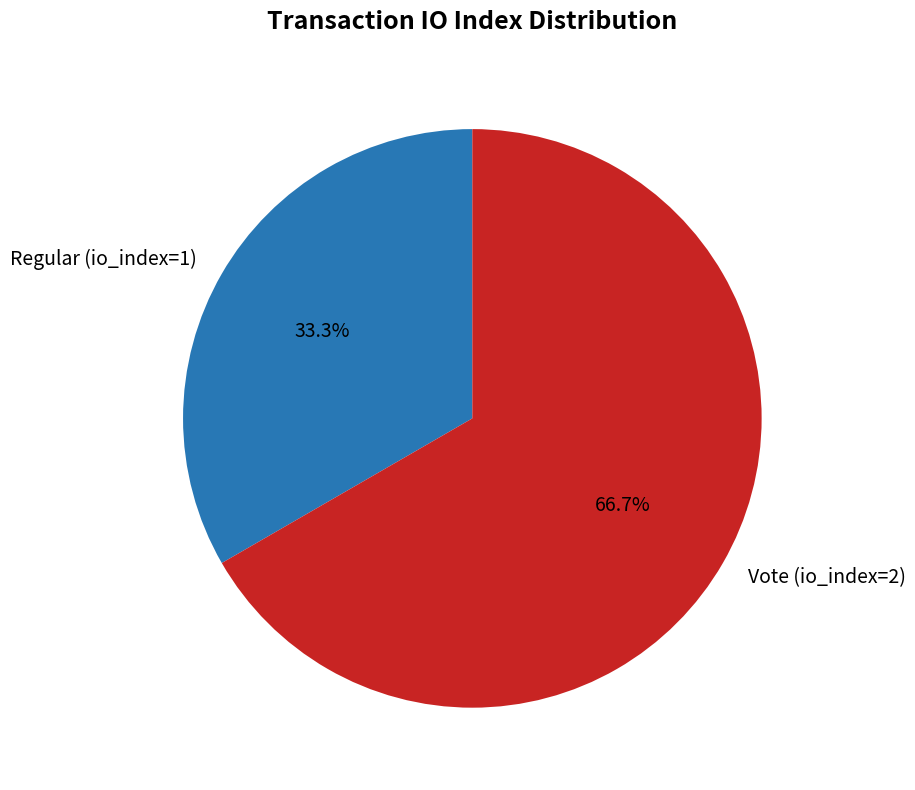

Which category accounts for the majority?

Vote (io_index=2)